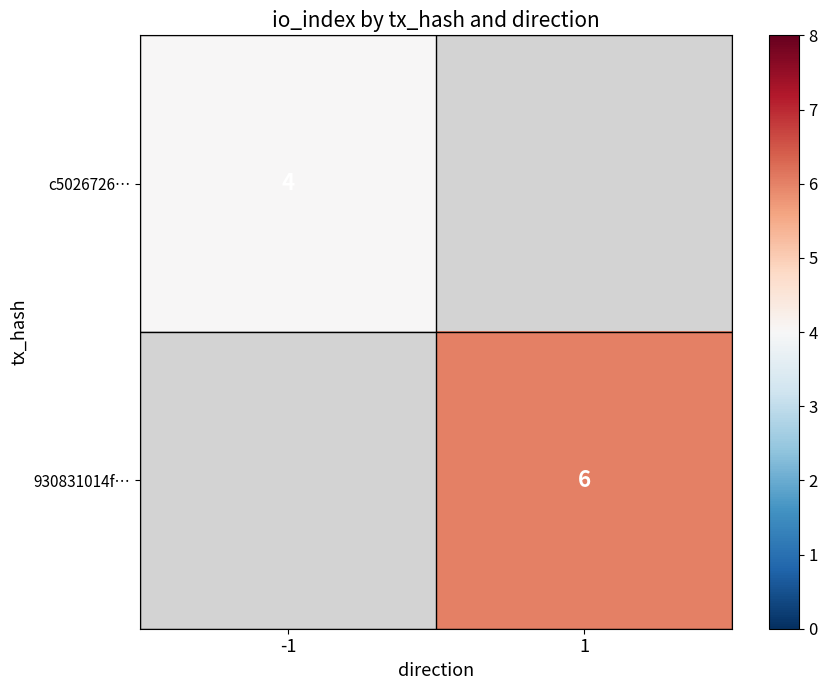

The 930831014f… series shows 2.5 at 1. True or false?

False